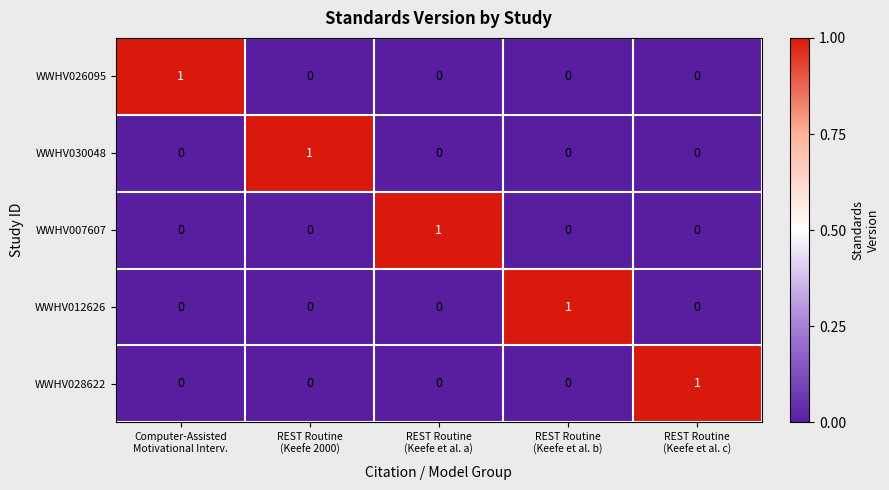

Reading left to right, list all the values displayed in this chart.

WWHV026095: 1	0	0	0	0
WWHV030048: 0	1	0	0	0
WWHV007607: 0	0	1	0	0
WWHV012626: 0	0	0	1	0
WWHV028622: 0	0	0	0	1